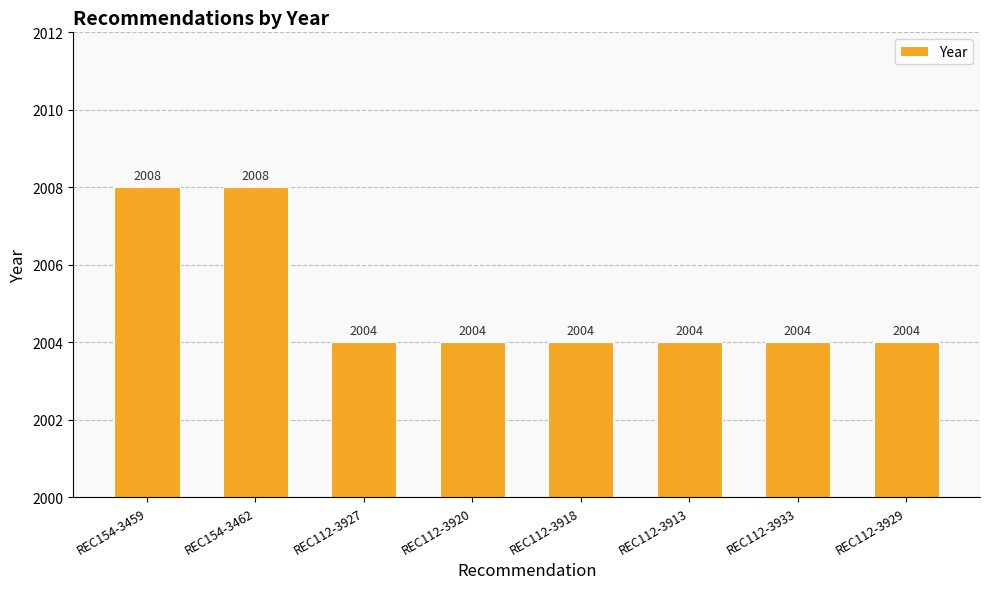

Reading right to left, transcribe all the data shown in this chart.

REC112-3929=2004	REC112-3933=2004	REC112-3913=2004	REC112-3918=2004	REC112-3920=2004	REC112-3927=2004	REC154-3462=2008	REC154-3459=2008